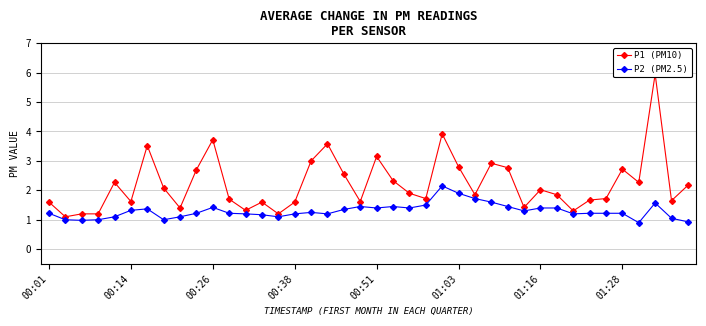

Reading left to right, extract all data points from this chart.

P1 (PM10): 1.6	1.1	1.2	1.2	2.3	1.6	3.5	2.1	1.4	2.7	3.7	1.7	1.3	1.6	1.2	1.6	3.0	3.6	2.5	1.6	3.1	2.3	1.9	1.7	3.9	2.8	1.9	2.9	2.8	1.4	2.0	1.9	1.3	1.7	1.7	2.7	2.3	6.0	1.6	2.2
P2 (PM2.5): 1.2	1.0	1.0	1.0	1.1	1.3	1.4	1.0	1.1	1.2	1.4	1.2	1.2	1.2	1.1	1.2	1.2	1.2	1.4	1.4	1.4	1.4	1.4	1.5	2.1	1.9	1.7	1.6	1.4	1.3	1.4	1.4	1.2	1.2	1.2	1.2	0.9	1.6	1.1	0.9